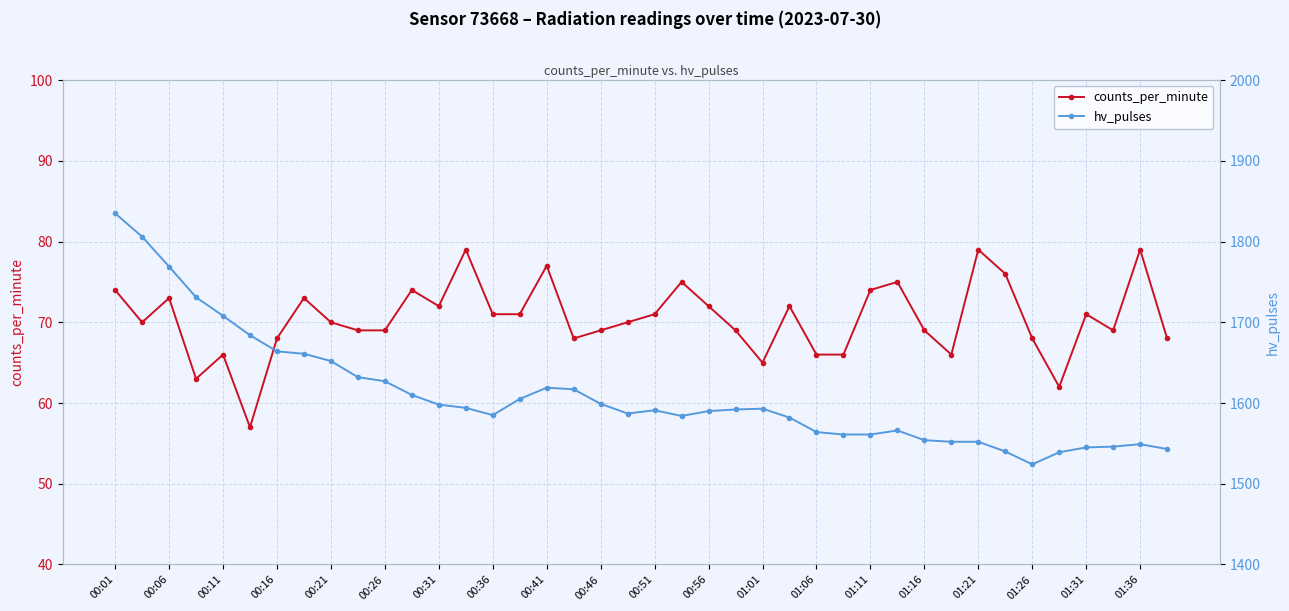

True or false: counts_per_minute has more than 2 interior local peaks.

True